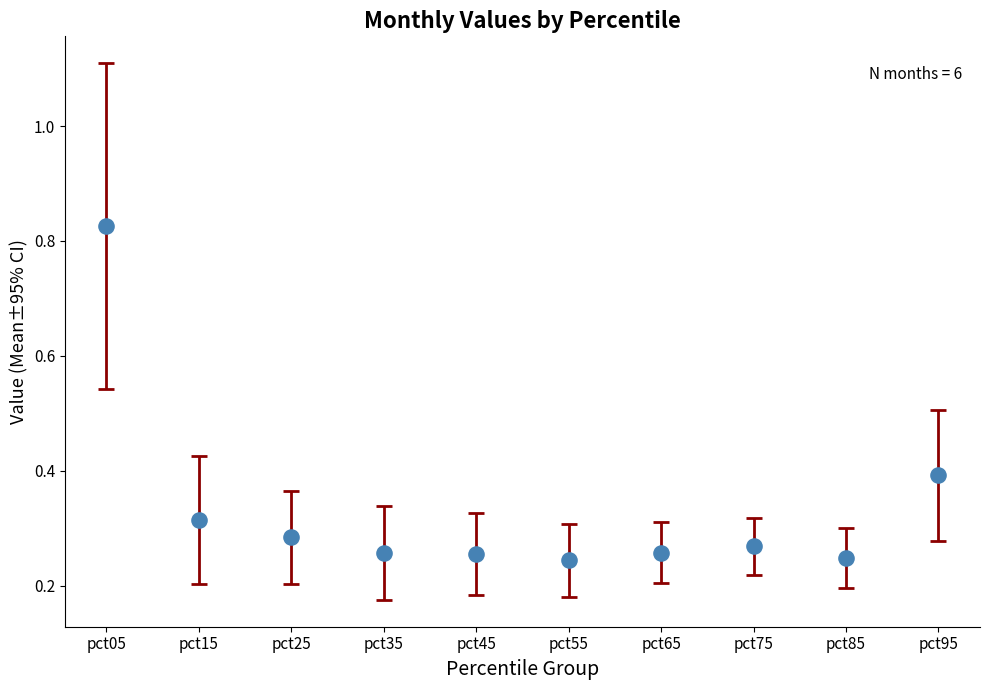

What is the range of Y values (max minus min)?

0.6